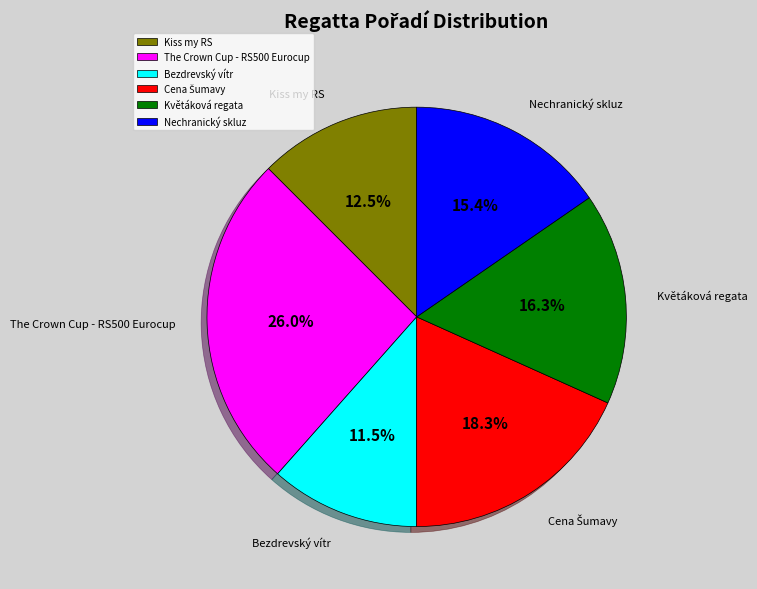

Does Kiss my RS account for over 50% of the chart?

No